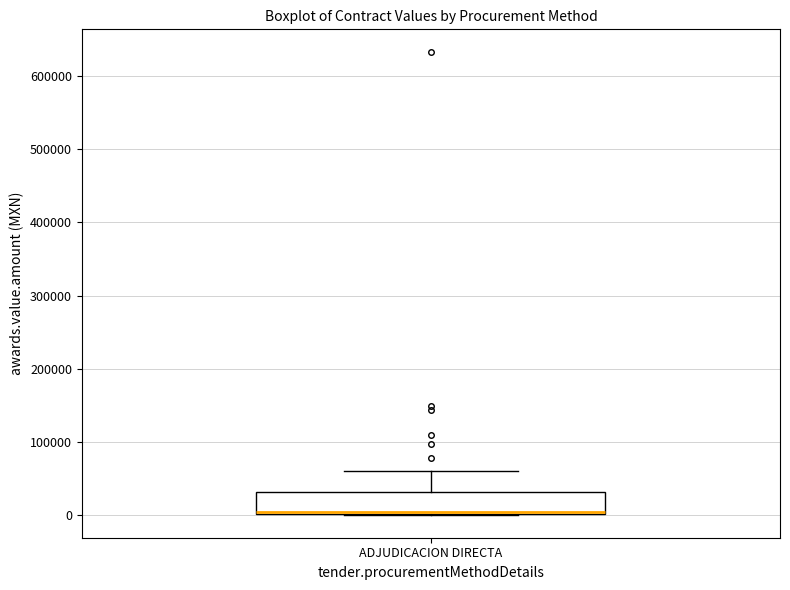

Read this box plot against the y-axis: the position of the median line, the range covered by the box, and the ends of both whiskers. The values are not printed on the chart, so give them approximately, as read against the axis.

median 0 (drawn on the box's lower edge), box 0 to 30000, whiskers 0 to 60000